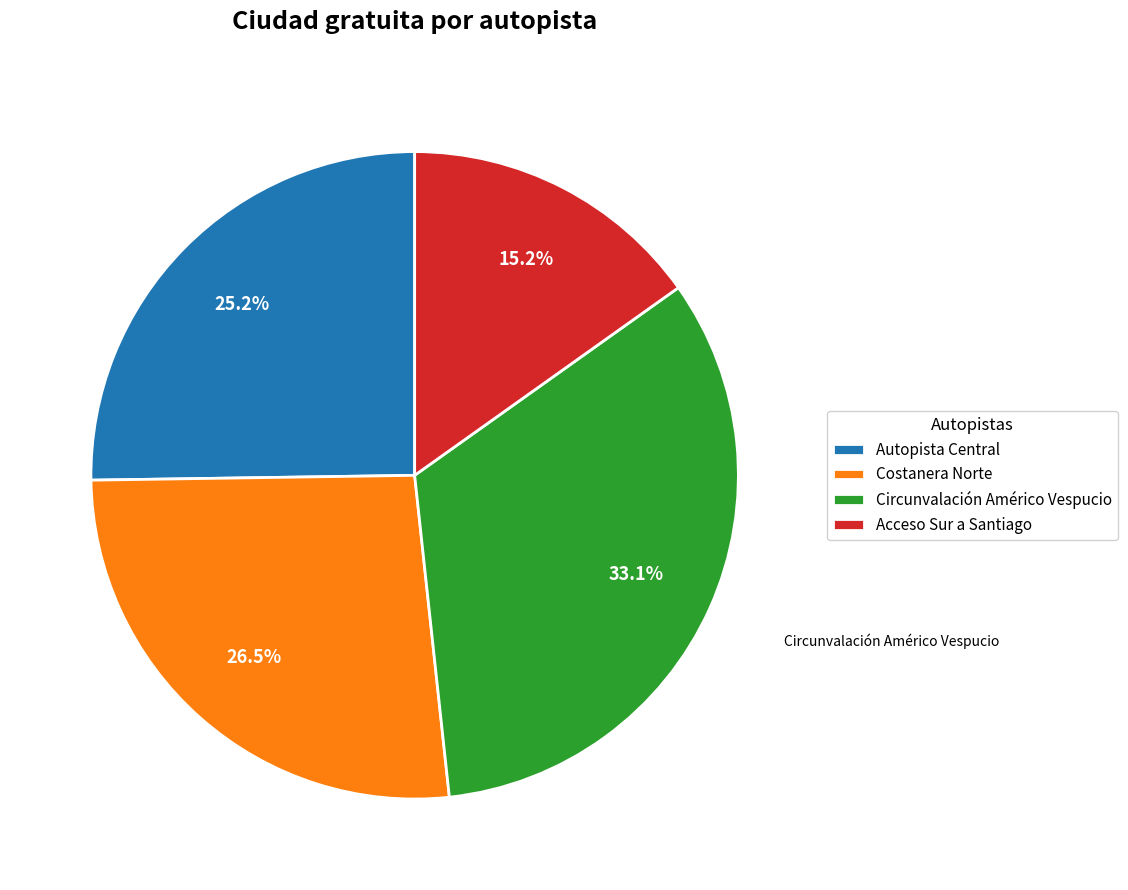

How many slices are in this pie chart?

4